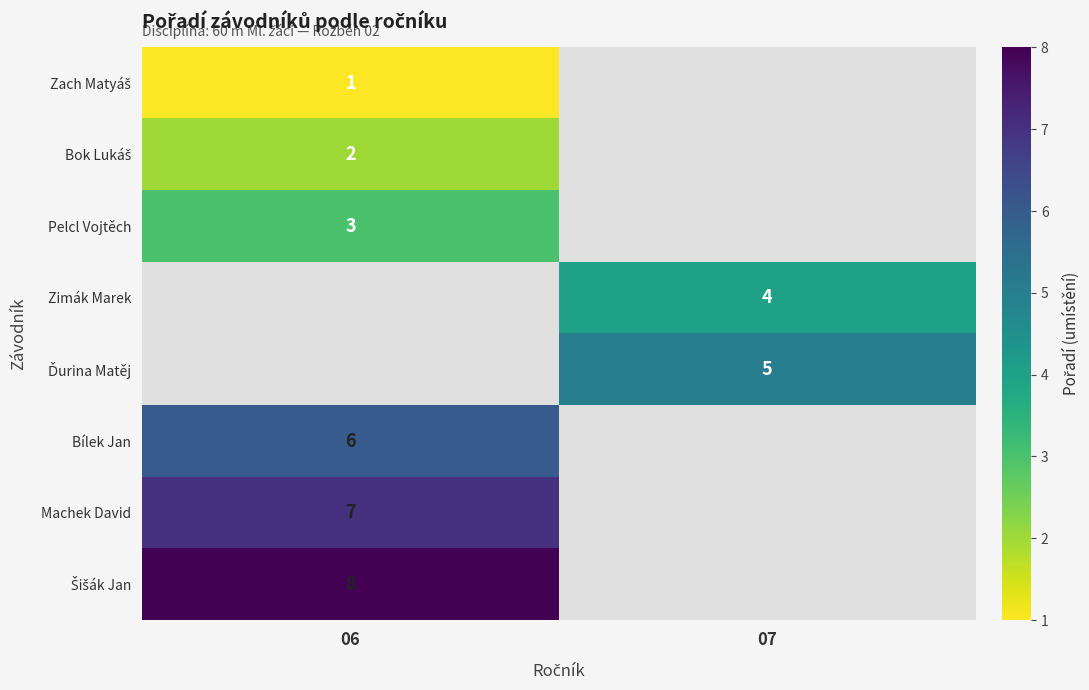

The Machek David series shows 4 at 06. True or false?

False